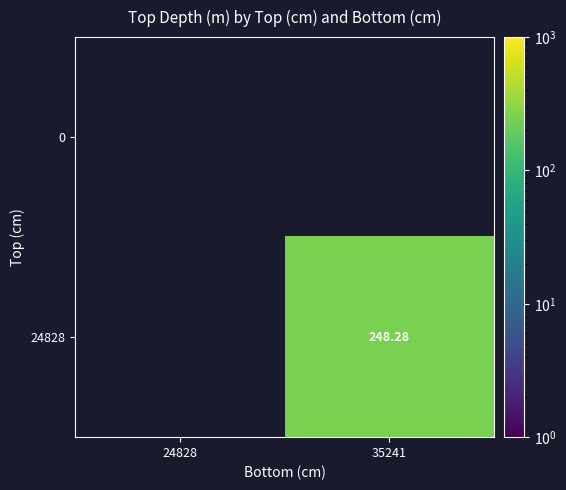

The value of 24828 at 35241 is 134.0. True or false?

False